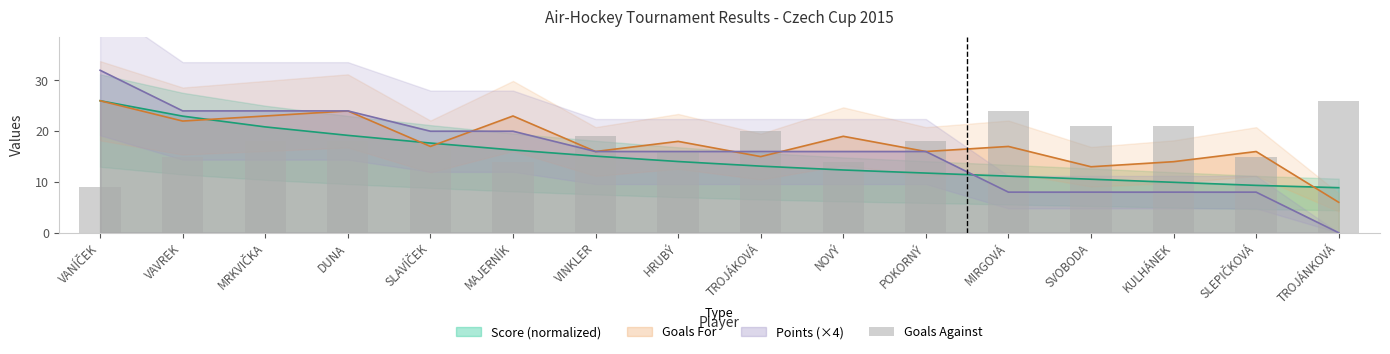

Where do Score (normalized) and Points (×4) first cross each other?

POKORNÝ and MIRGOVÁ